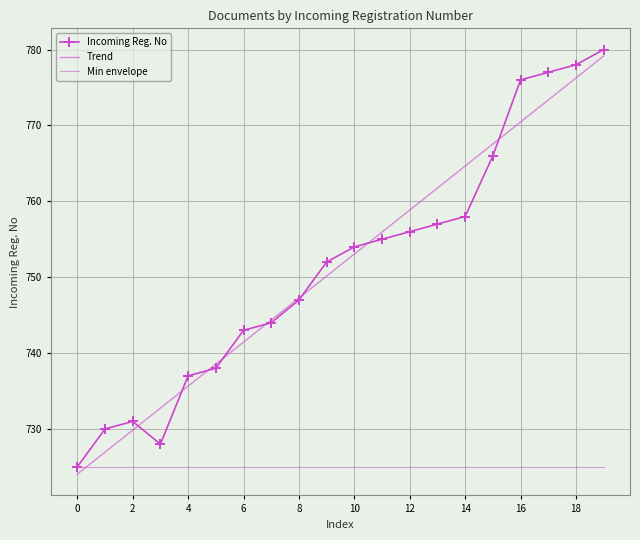

List the series in order of their peak value, lowest first.

Min envelope, Trend, Incoming Reg. No